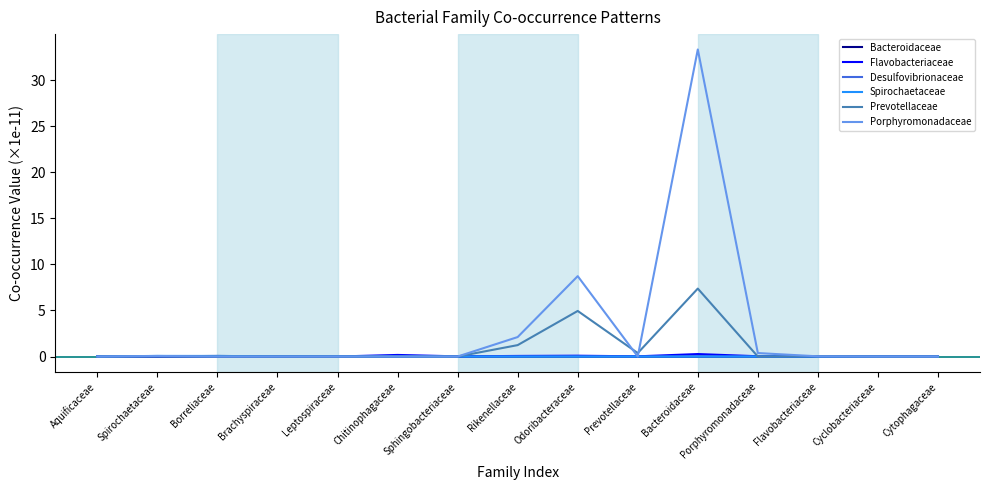

How many distinct data groups are displayed?

6